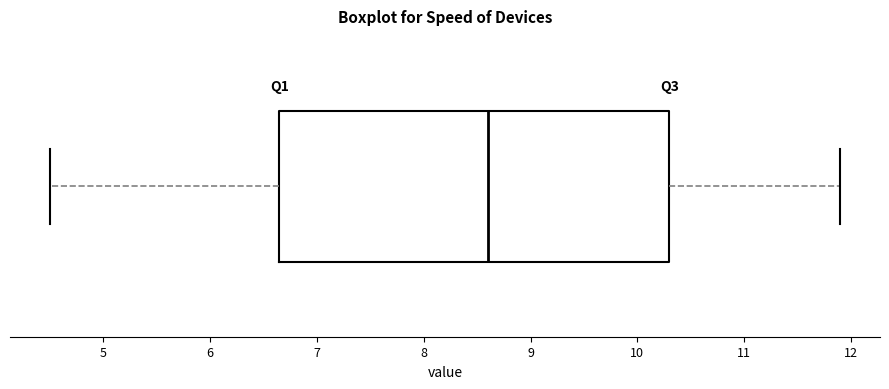

Transcribe this box plot: give where the median line is, the range the box spans, and where the two whiskers end, as read against the x-axis. The values are not printed on the chart, so give them approximately, as read against the axis.

median 8.6, box 6.7 to 10.3, whiskers 4.5 to 11.9